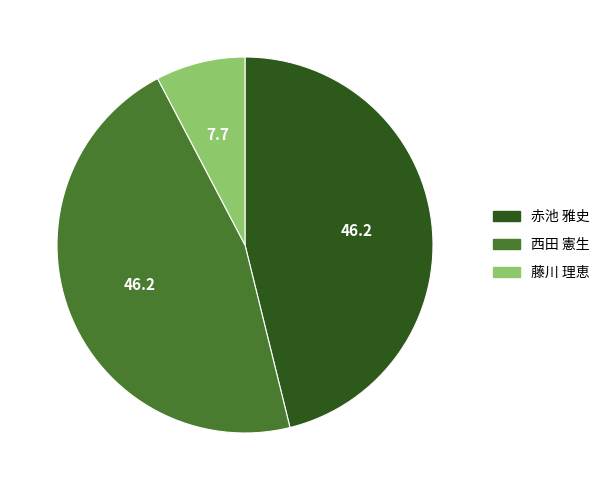

True or false: 赤池 雅史 accounts for 55% of the total.

False